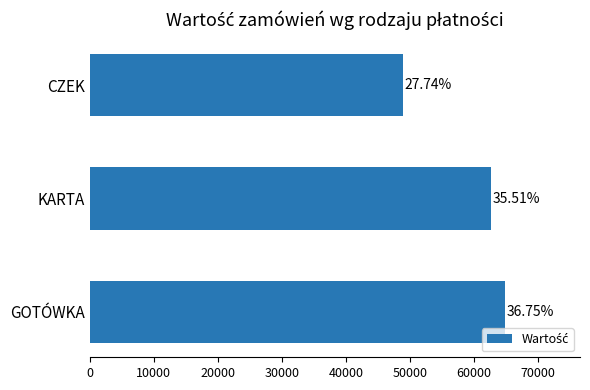

What is the sum of all values?

176585.0